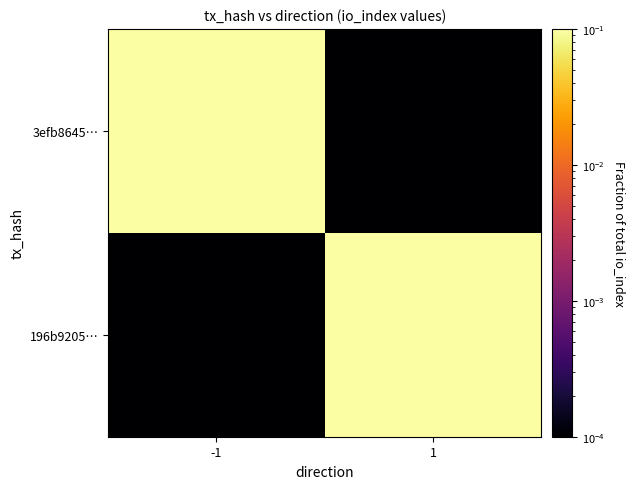

Count the number of data series in this chart.

2